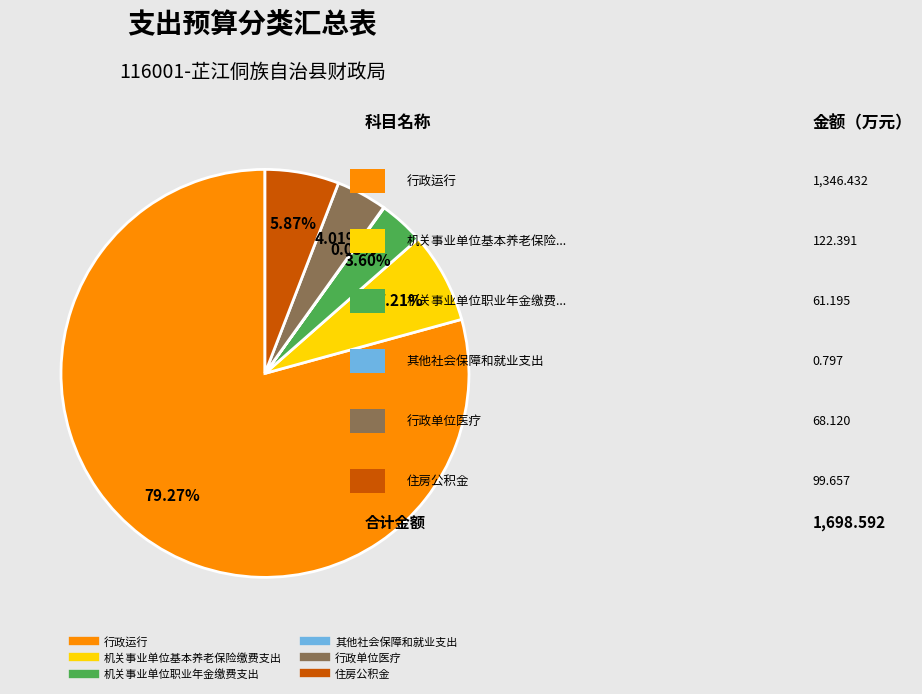

Combined, do 机关事业单位基本养老保险缴费支出 and 行政运行 account for over 50%?

Yes